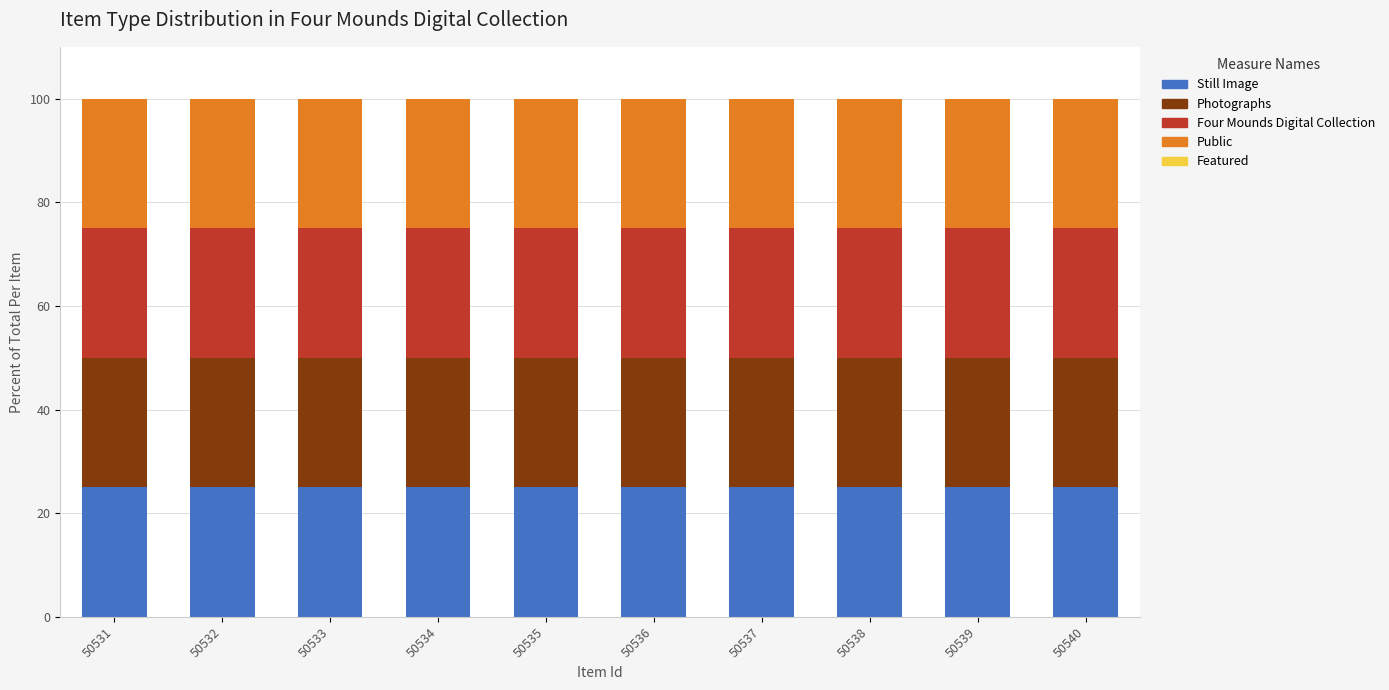

Rank the categories by Public value from lowest to highest.

50531, 50532, 50533, 50534, 50535, 50536, 50537, 50538, 50539, 50540